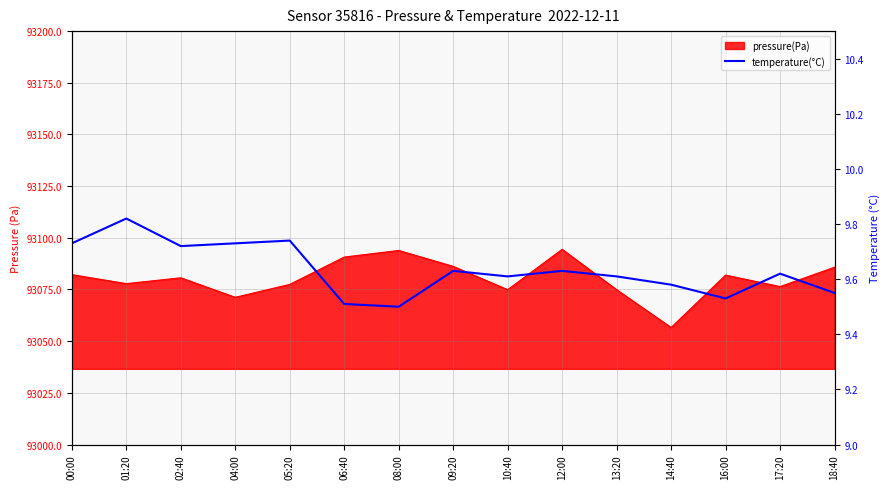

Where is the first local maximum?

01:20